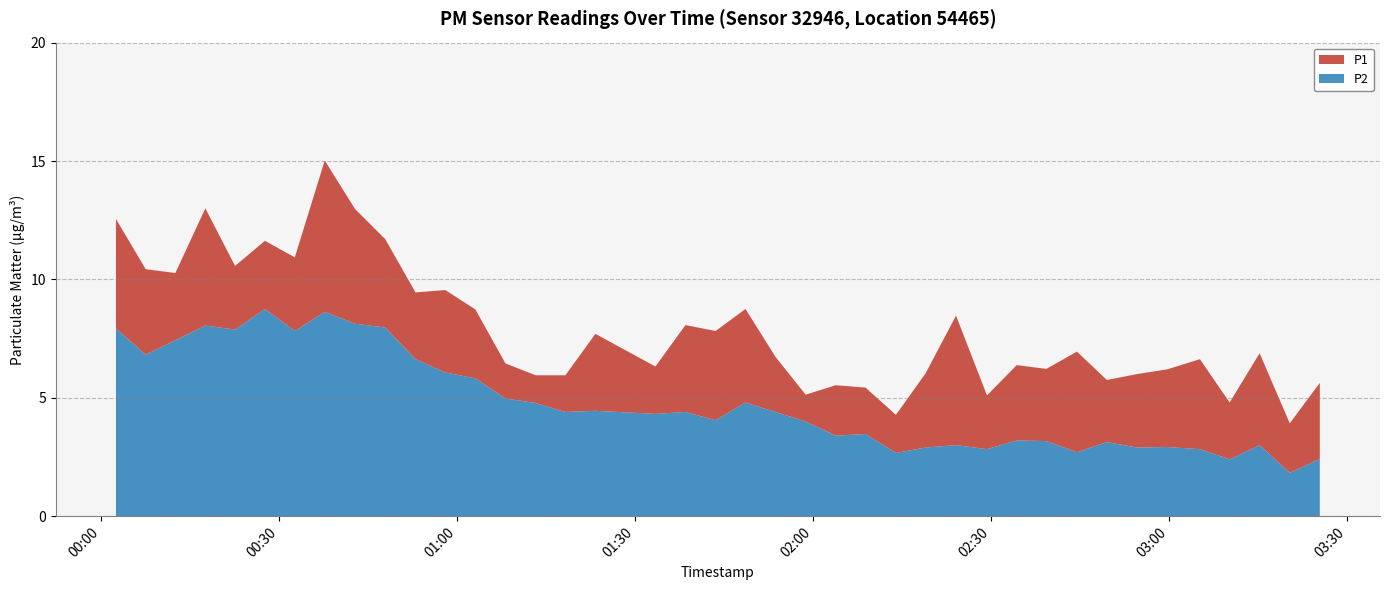

Reading left to right, list all the values displayed in this chart.

P1: 12.6	10.4	10.3	13.0	10.6	11.6	10.9	15.0	13.0	11.7	9.4	9.6	8.7	6.5	6.0	6.0	7.7	6.3	8.1	7.8	8.8	6.7	5.1	5.5	5.4	4.3	6.0	8.5	5.1	6.4	6.2	7.0	5.8	6.0	6.2	6.6	4.8	6.9	3.9	5.6
P2: 7.9	6.8	7.4	8.1	7.9	8.8	7.8	8.6	8.1	8.0	6.6	6.1	5.8	5.0	4.8	4.4	4.5	4.3	4.4	4.0	4.8	4.4	4.0	3.4	3.5	2.7	2.9	3.0	2.8	3.2	3.2	2.7	3.1	2.9	2.9	2.8	2.4	3.0	1.8	2.4